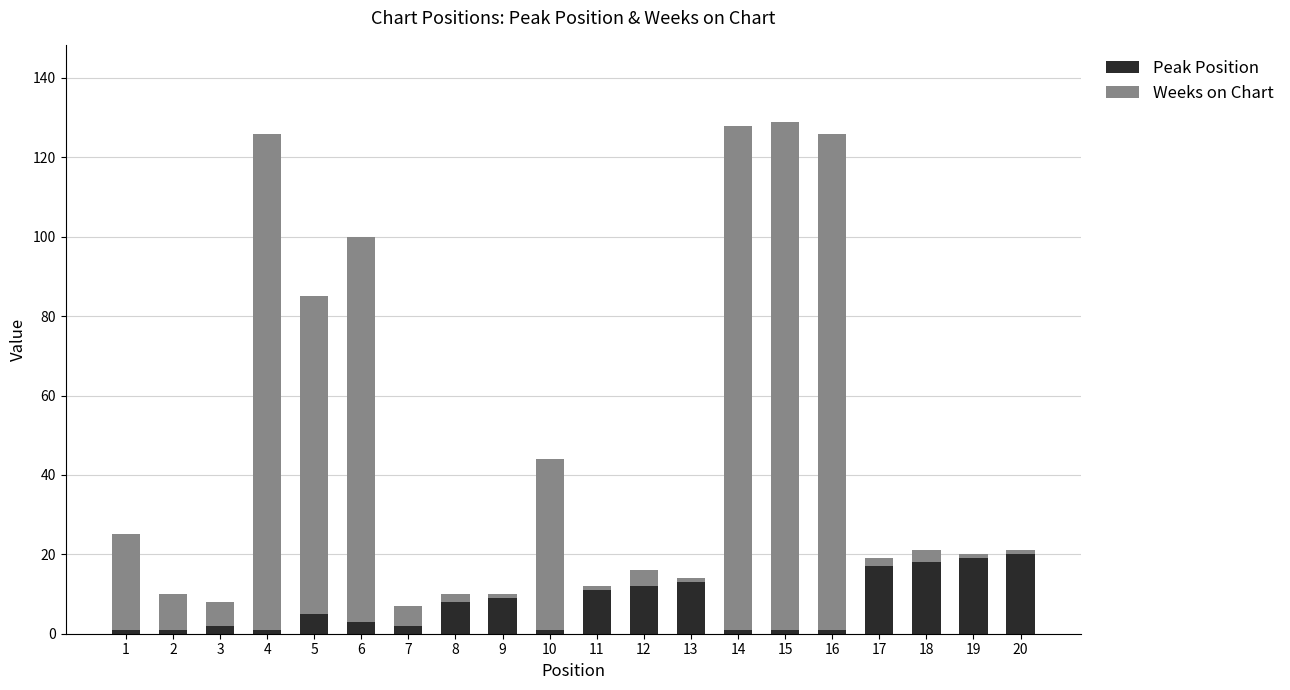

What is the sum of all Peak Position values?

146